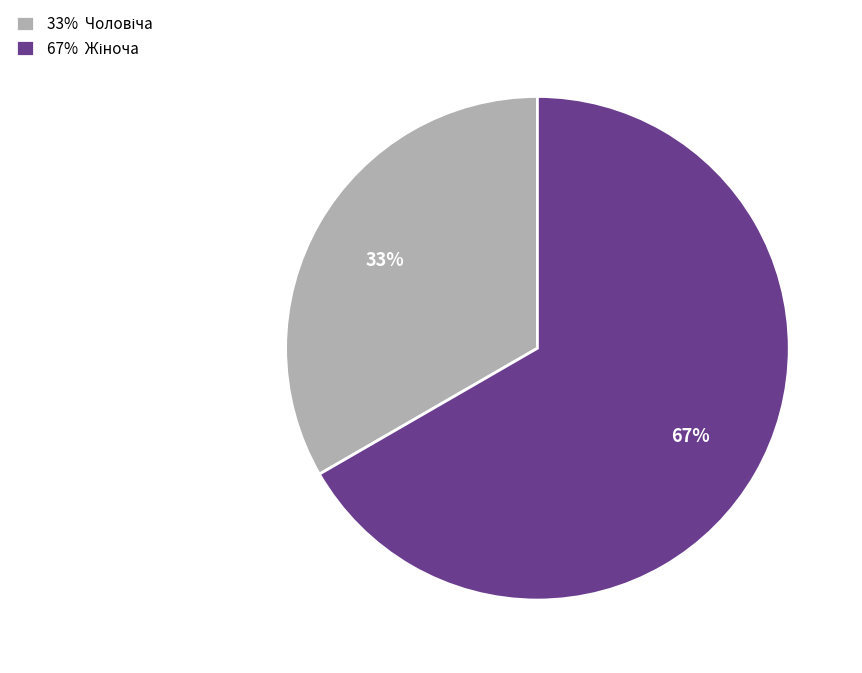

Is there a majority slice in this chart?

Yes